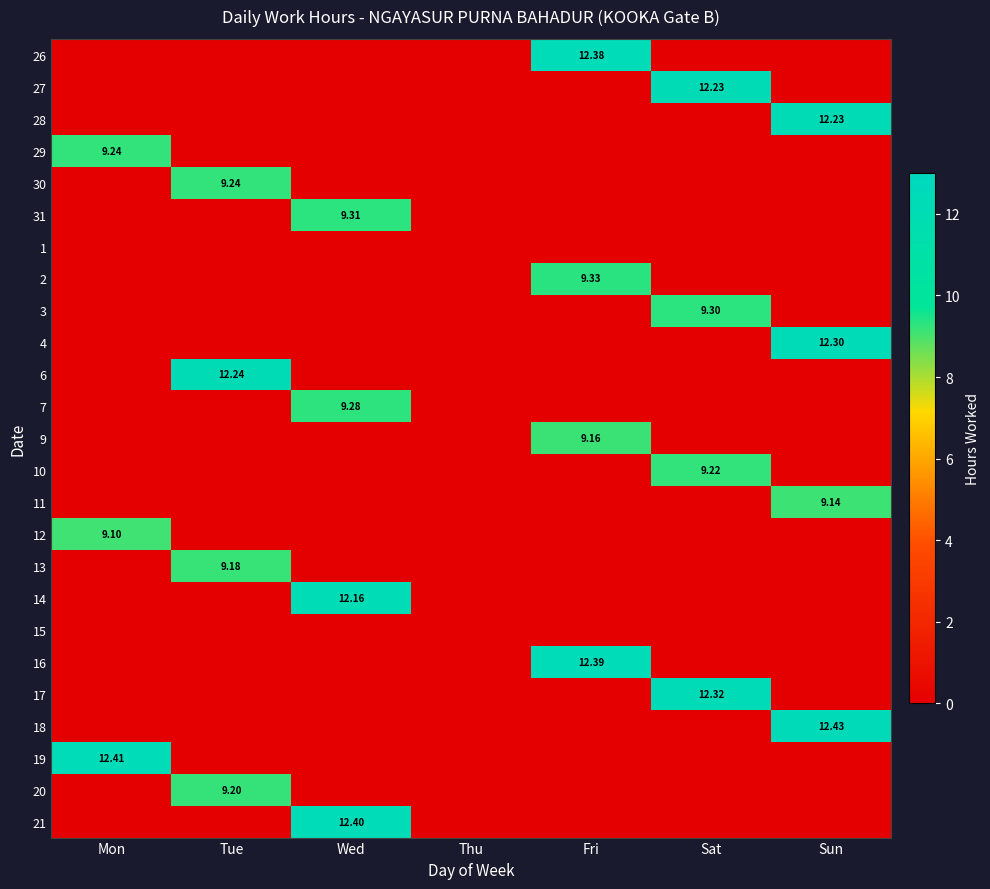

What is the sum of all 26 values?

12.4